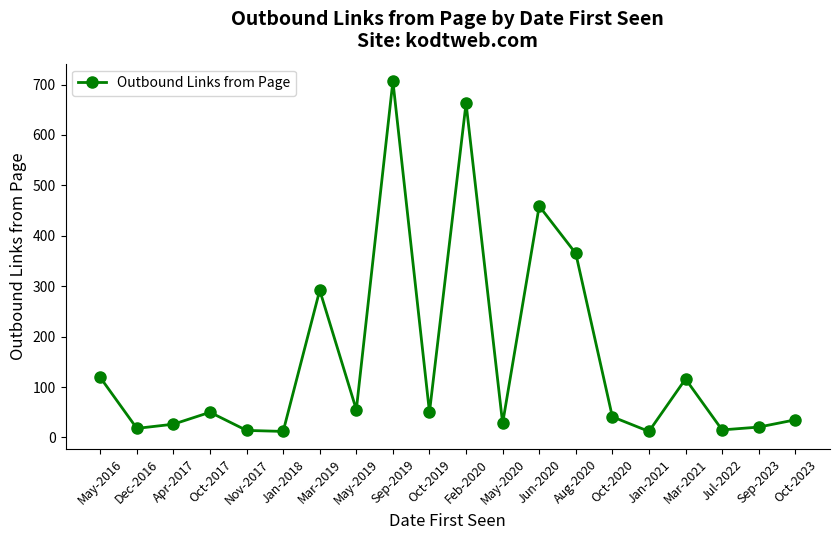

What is the difference between the maximum and minimum values?

694.7